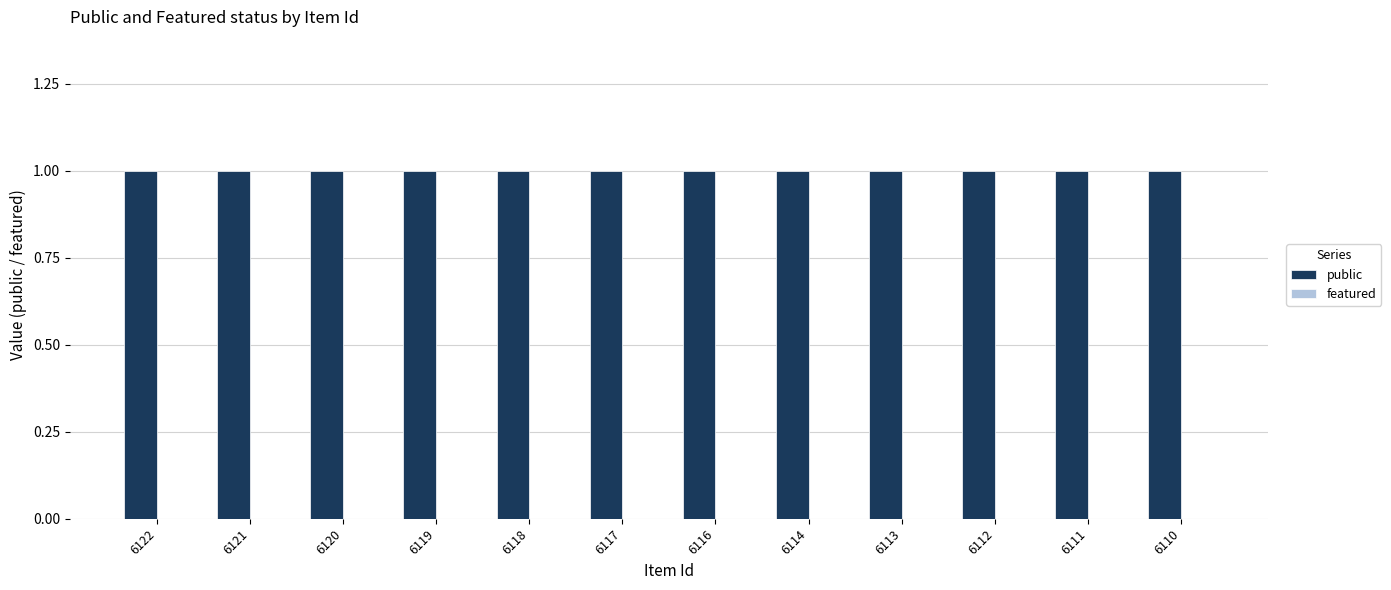

What is the value of the public bar at the 1st from the left?

1